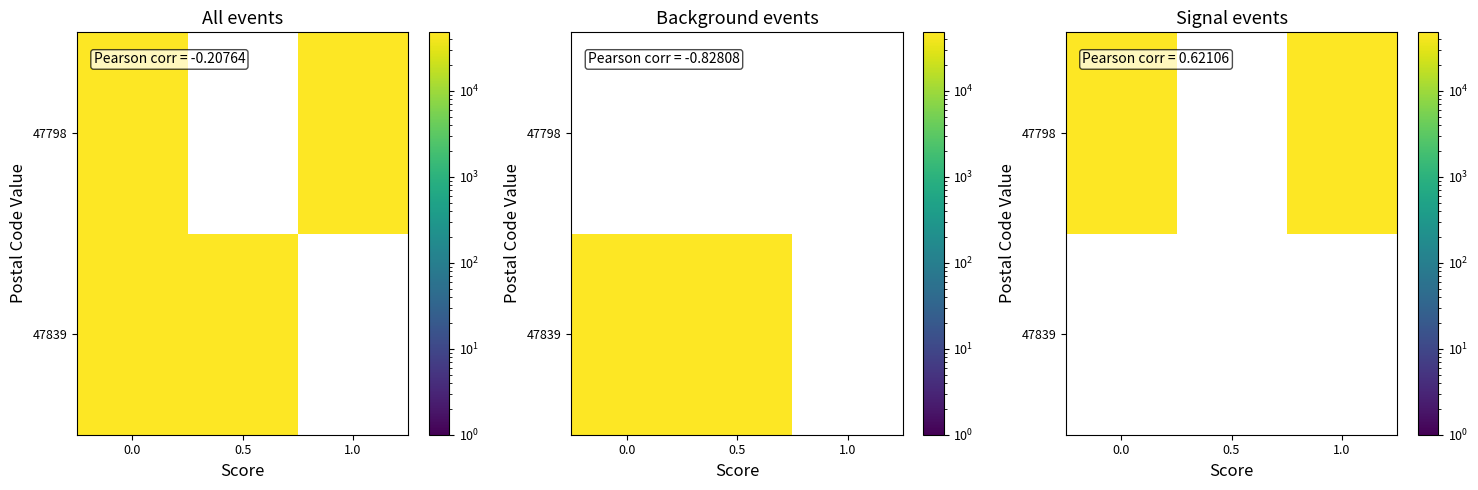

At how many categories does at least one series exceed 29184?

2